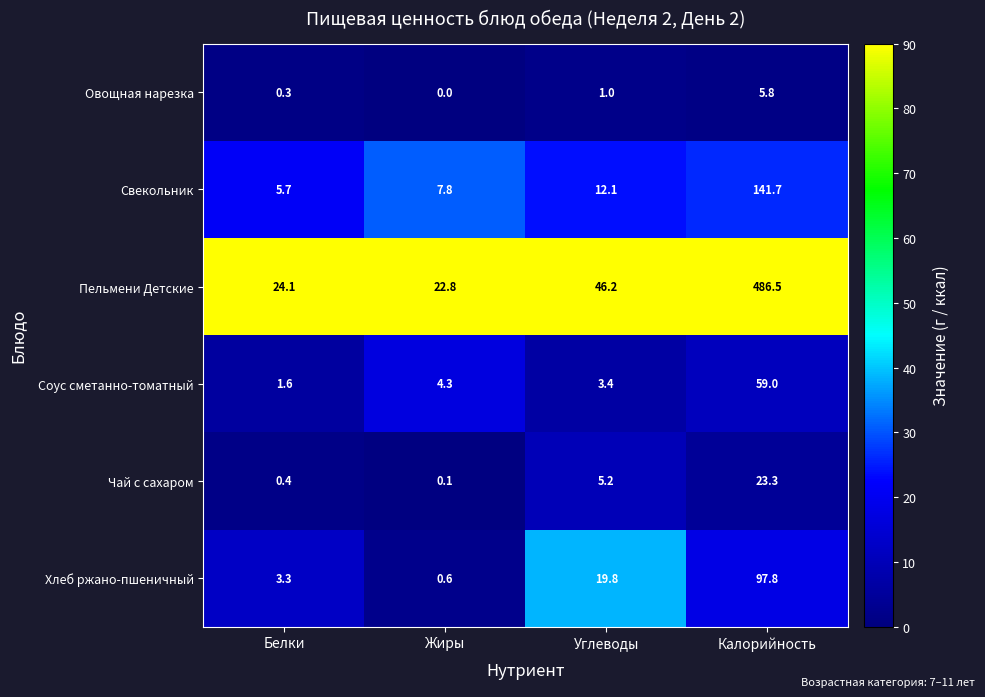

What is the maximum value shown in the chart?

486.5